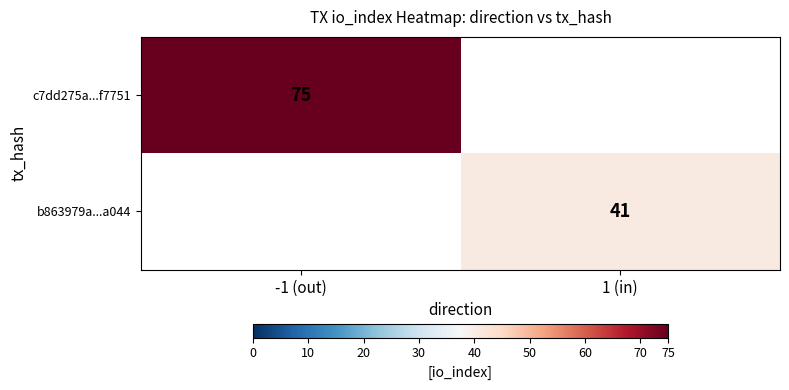

True or false: c7dd275a...f7751 has a value of 75 at -1 (out).

True